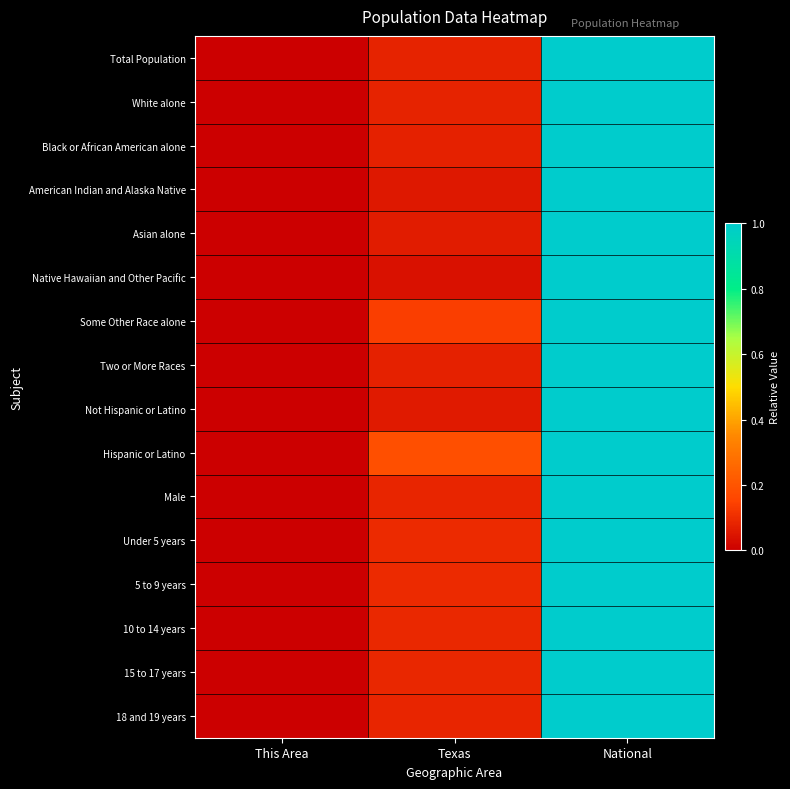

At how many categories does at least one series exceed 0?

3